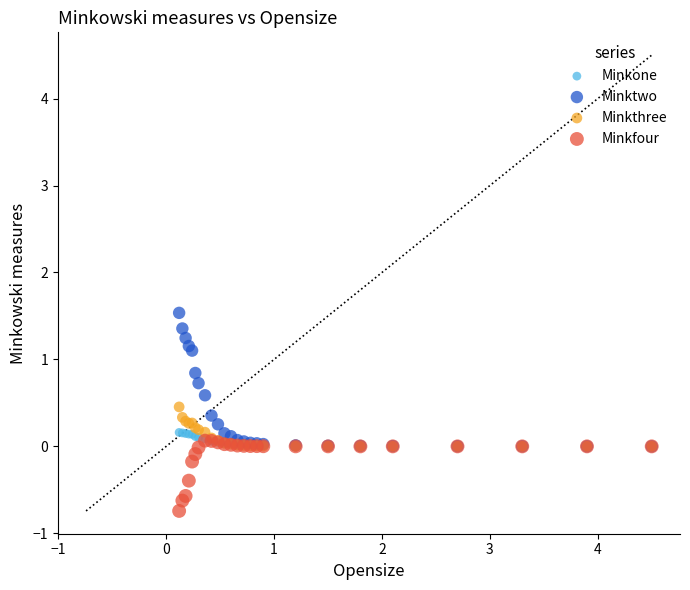

Which series contains the lowest Y value?

Minkfour